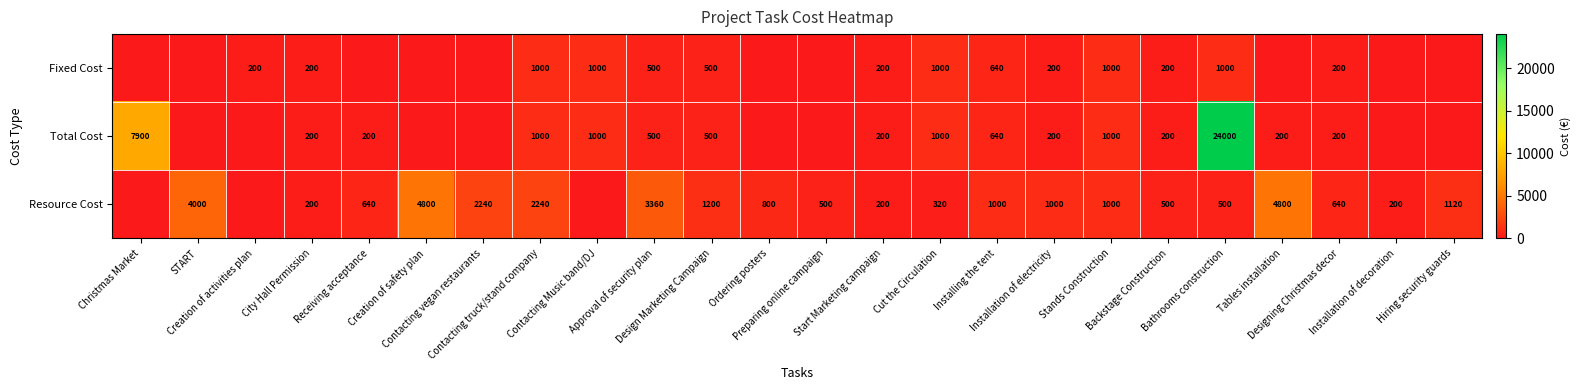

Between Creation of activities plan and Contacting truck/stand company, which series saw the biggest shift?

Resource Cost